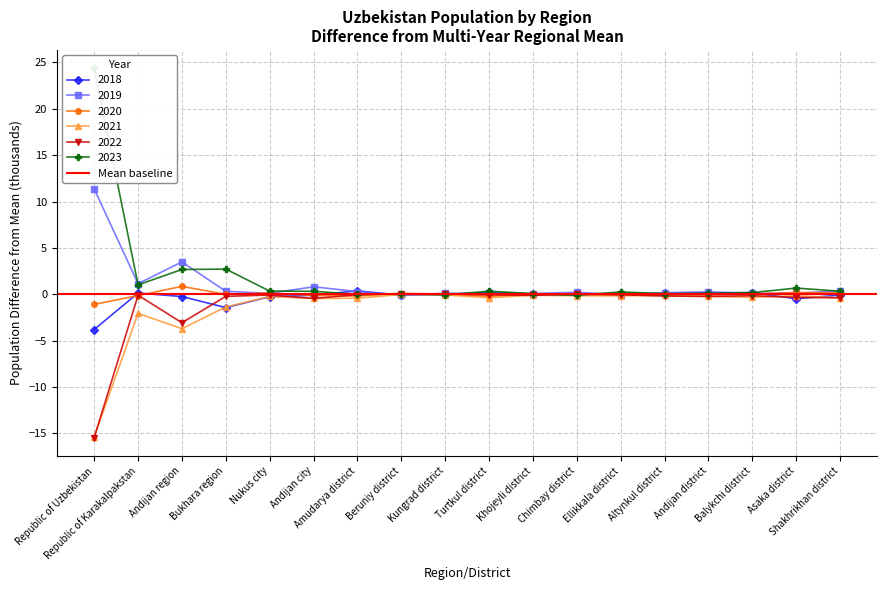

Does the chart have visible grid lines?

Yes